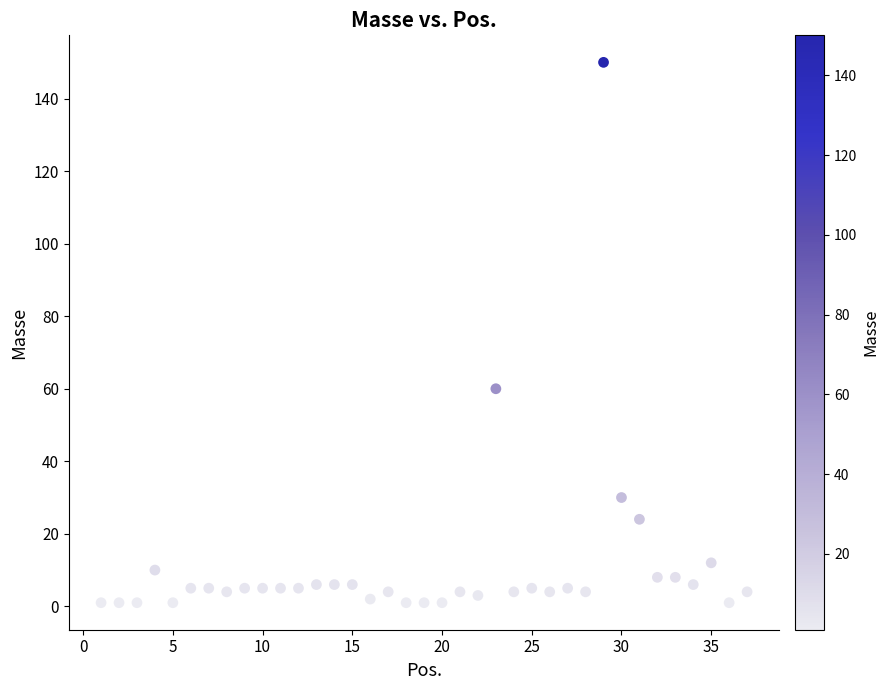

What is the range of X values (max minus min)?

36